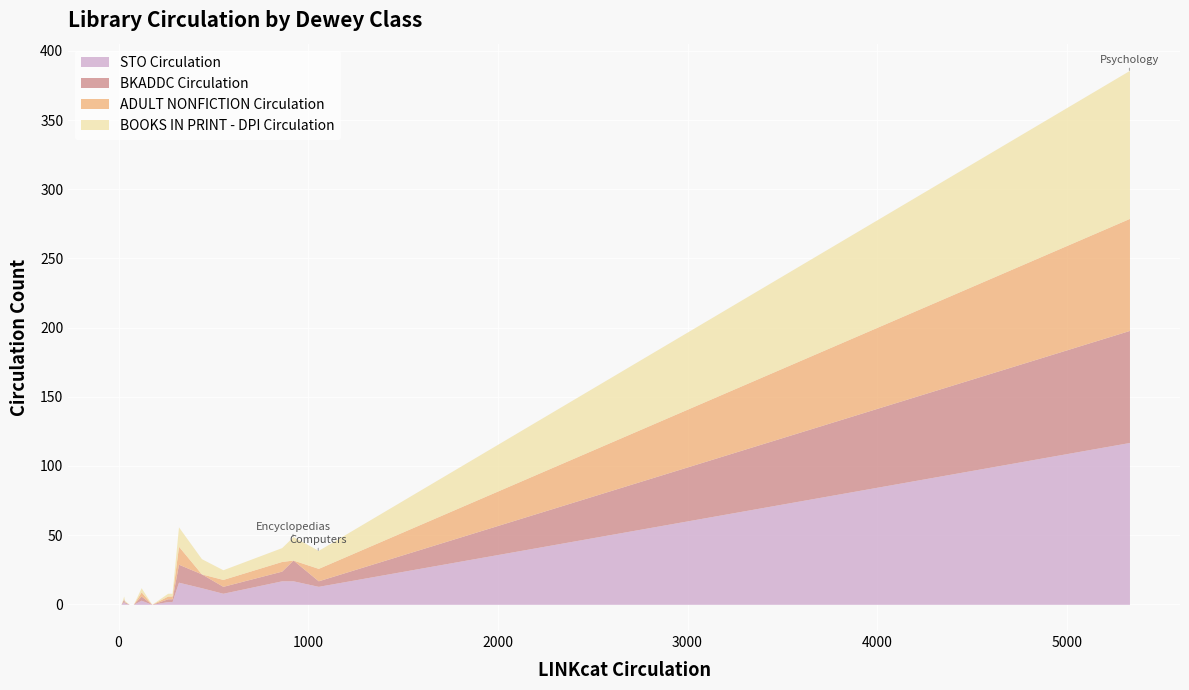

List the labels in order of BKADDC Circulation value, smallest first.

Bibliography, General Collected Essays, Serials, Manuscripts/Rare Books, Philosophy & Psychology, Metaphysics, Philosophical Schools, Logic, General Collections, Organizations & Museums, Journalism, Epistemology/Causation, Ancient Philosophy, Computers, Ethics, Paranormal Phenomena, Generalities, Library & Info Services, Encyclopedias, Psychology